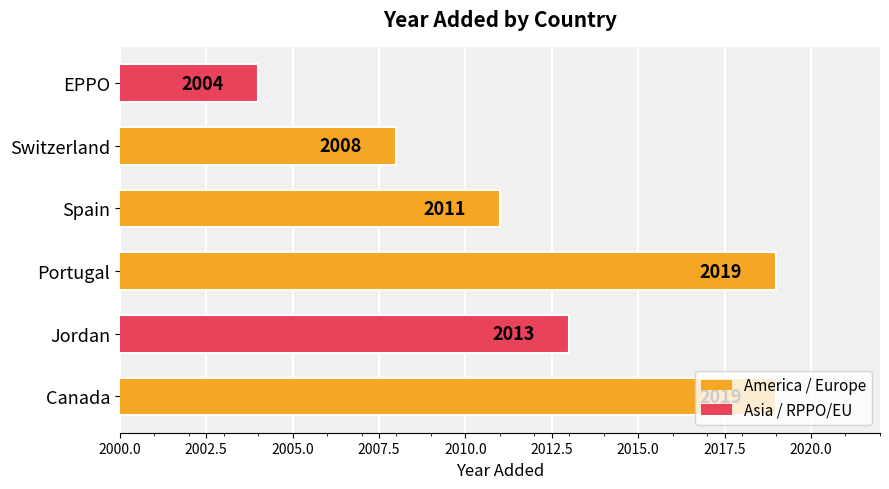

What is the smallest value displayed?

2004